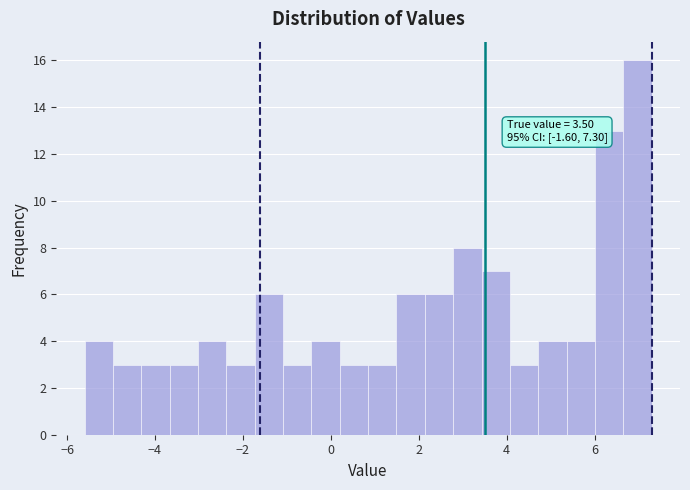

Around what value on the x-axis is the tallest bar? Give the approximate position of its centre, as read against the axis.

7.0